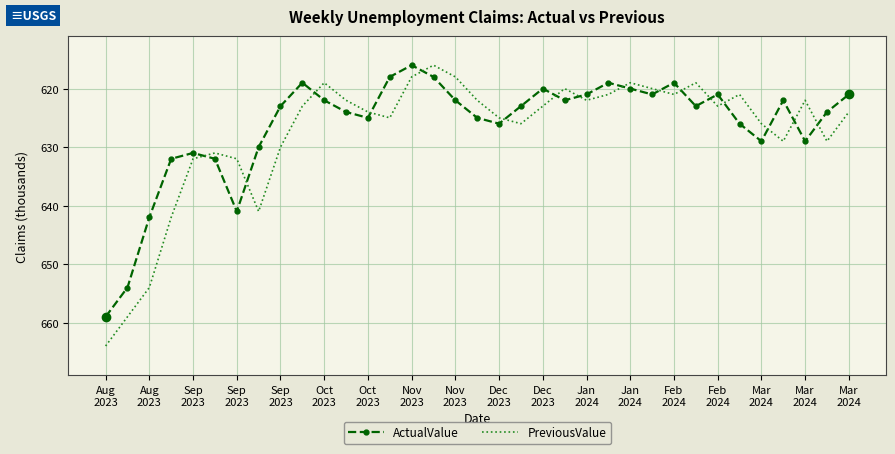

What is the maximum value shown in the chart?

664